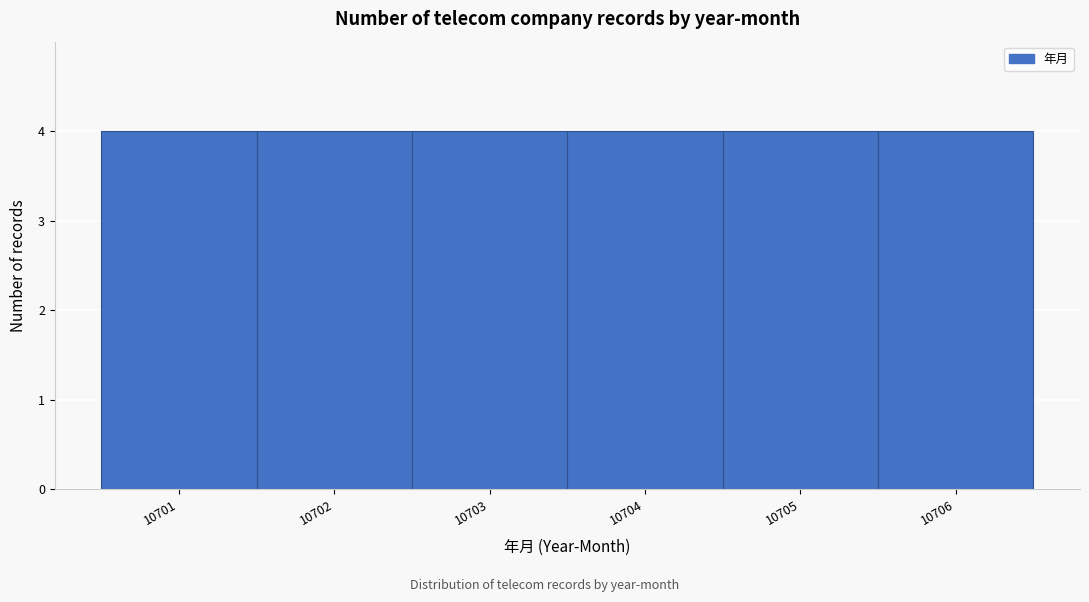

How tall is the bar that spans 10703.5 to 10704.5 on the x-axis? The values are not printed on the chart, so give them approximately, as read against the axis.

4